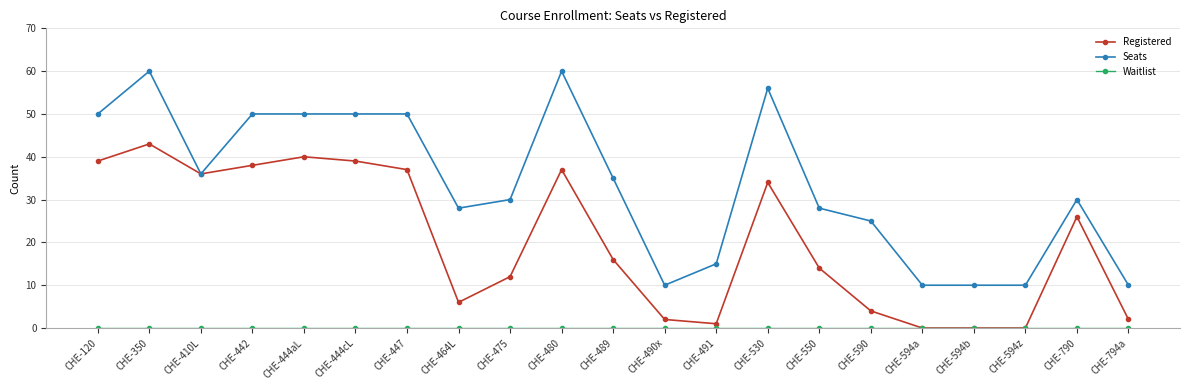

What position from the right is CHE-530?

8